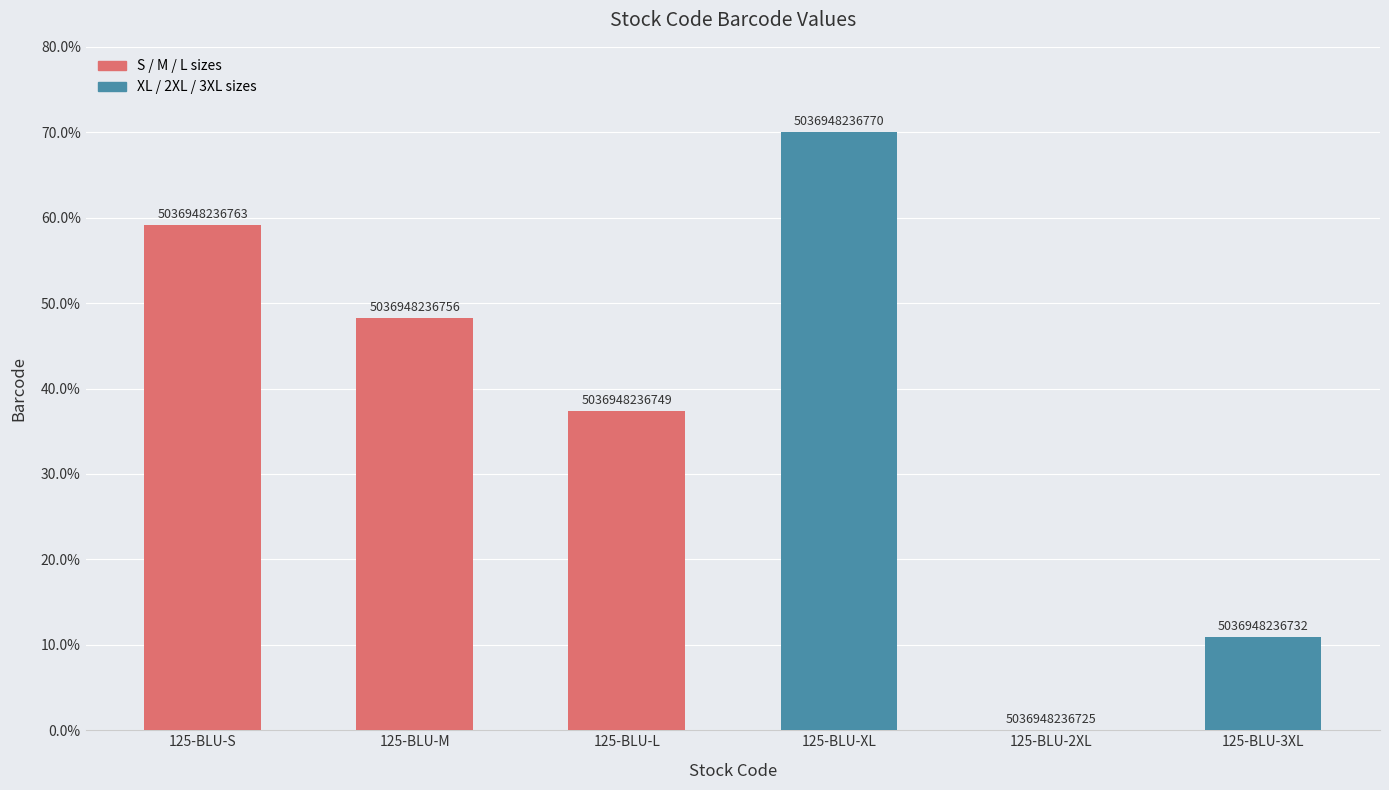

The value at 125-BLU-S is 91.0. True or false?

False